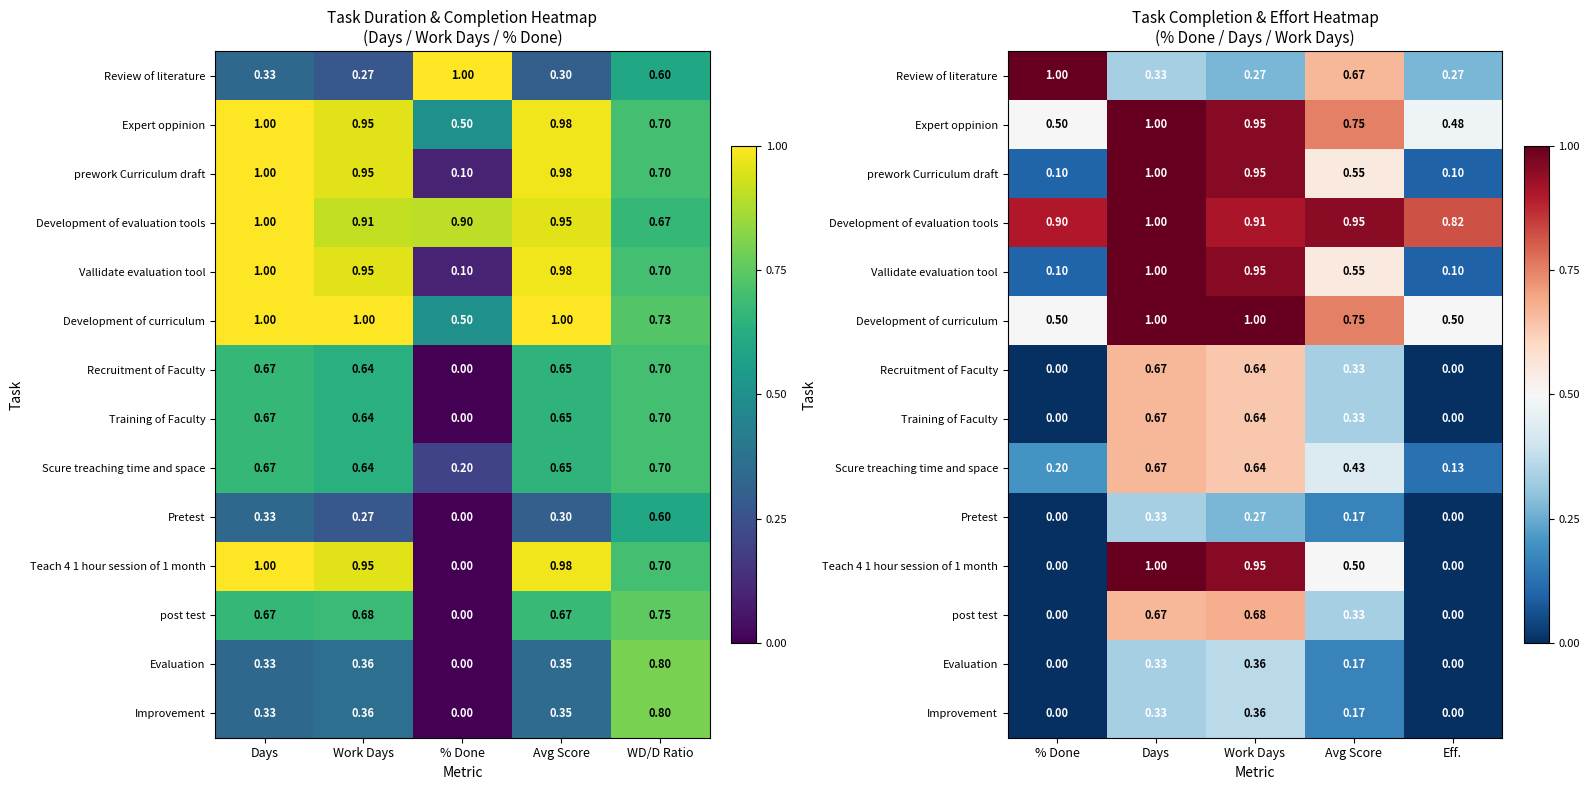

At how many categories does at least one series exceed 0?

5